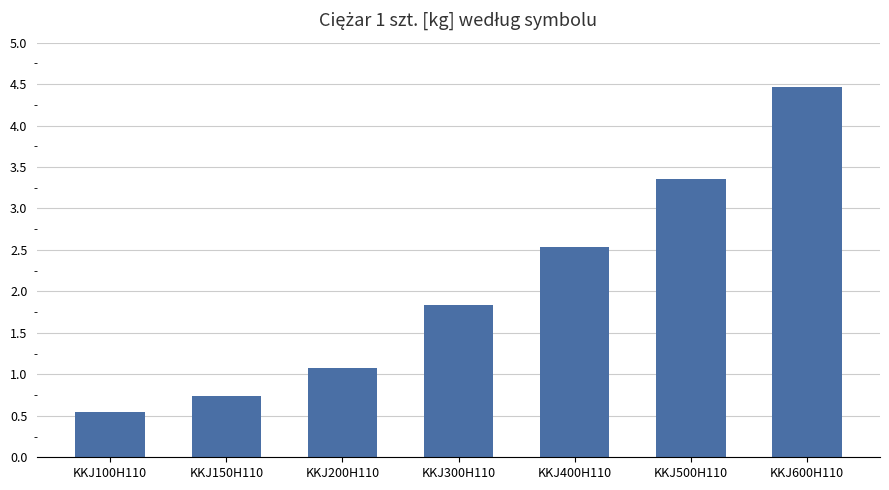

What is the sum of all values?

14.6